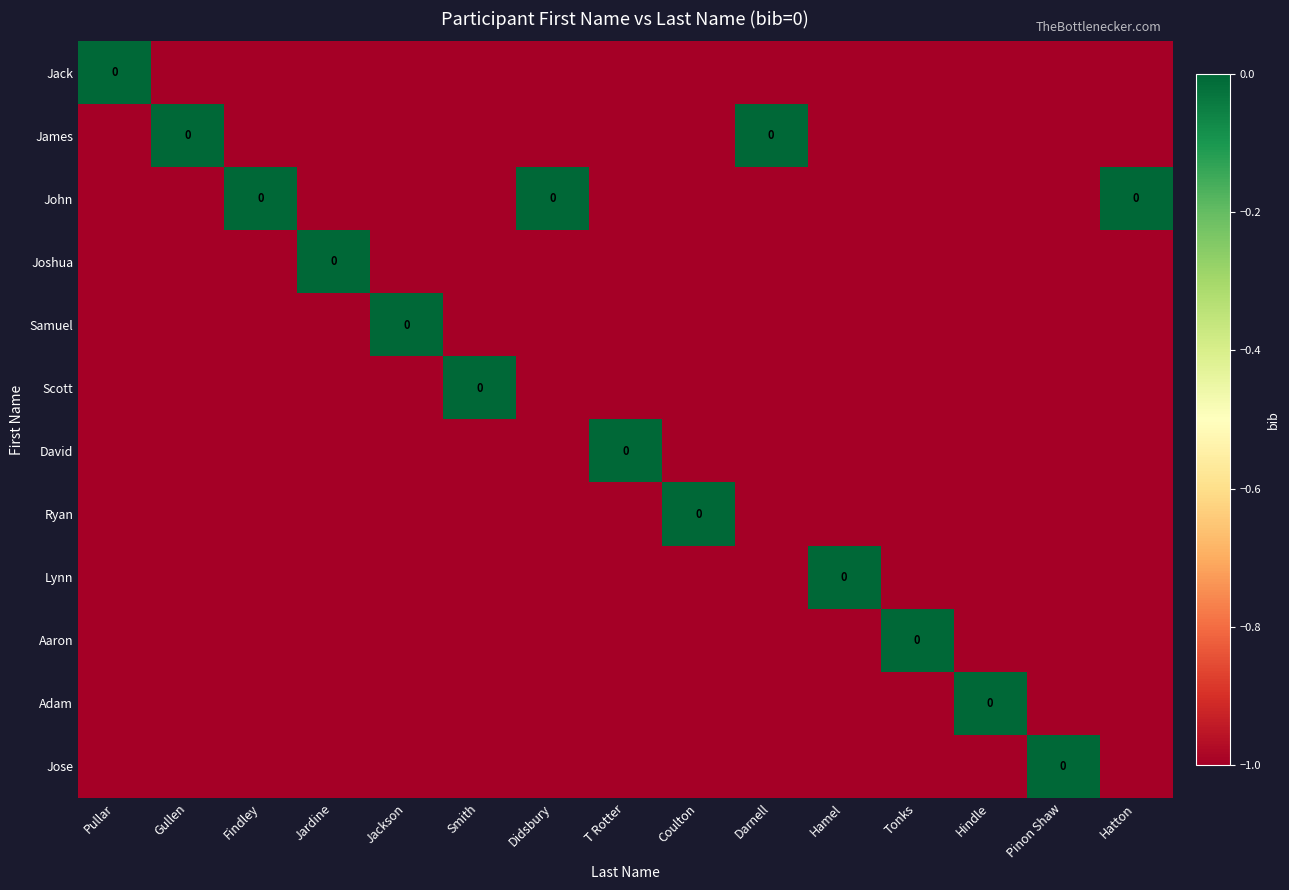

How many categories are shown in the chart?

15